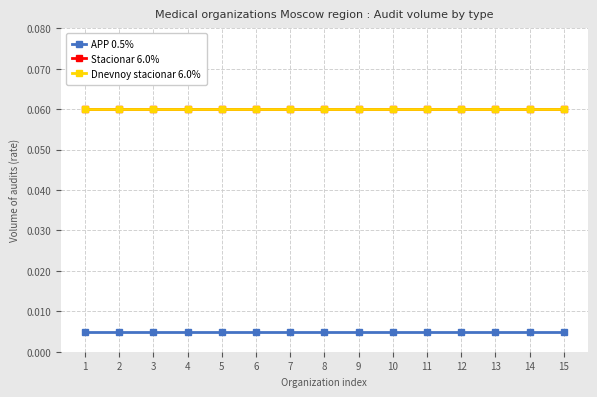

True or false: Dnevnoy stacionar 6.0% and Stacionar 6.0% intersect in this chart.

False